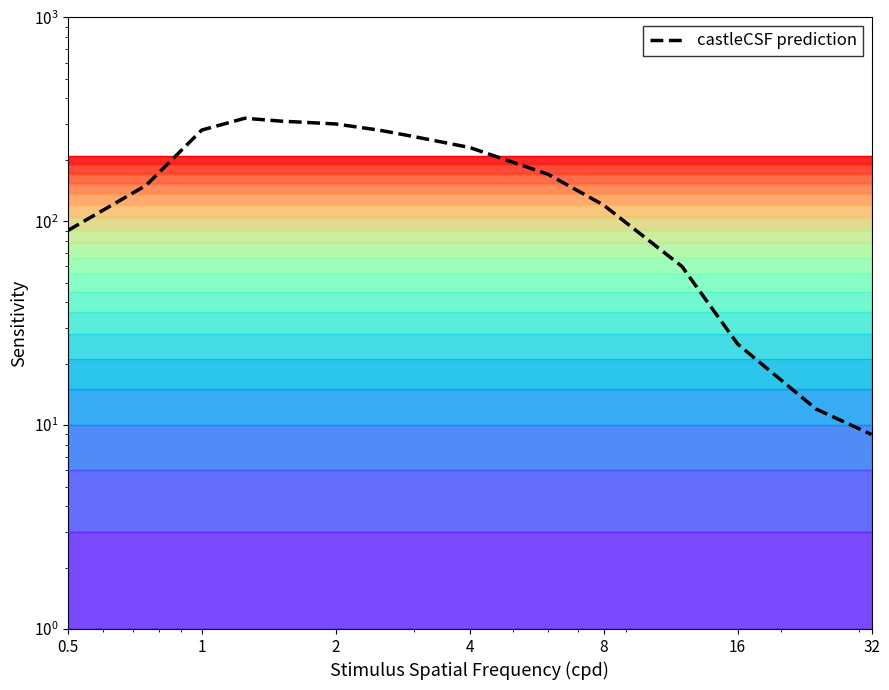

How many points are higher than both their immediate neighbors (excluding endpoints)?

1